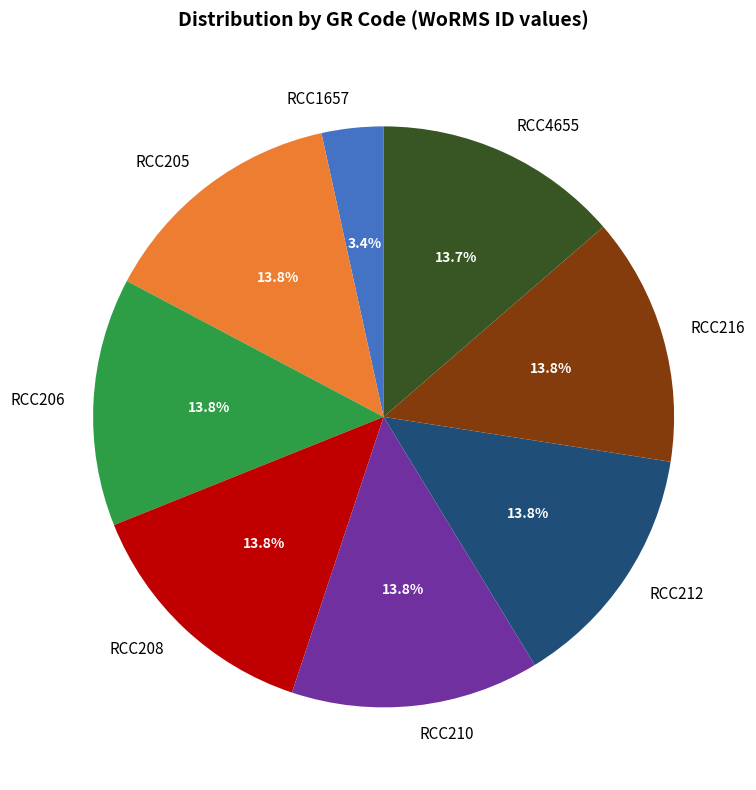

Is RCC1657 the majority of the pie?

No